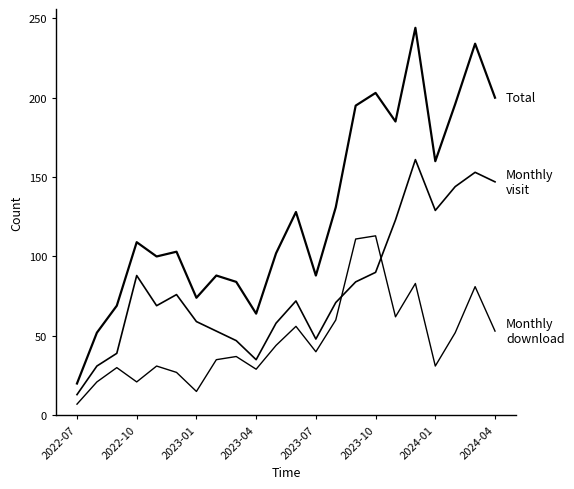

How many lines are shown in the chart?

3